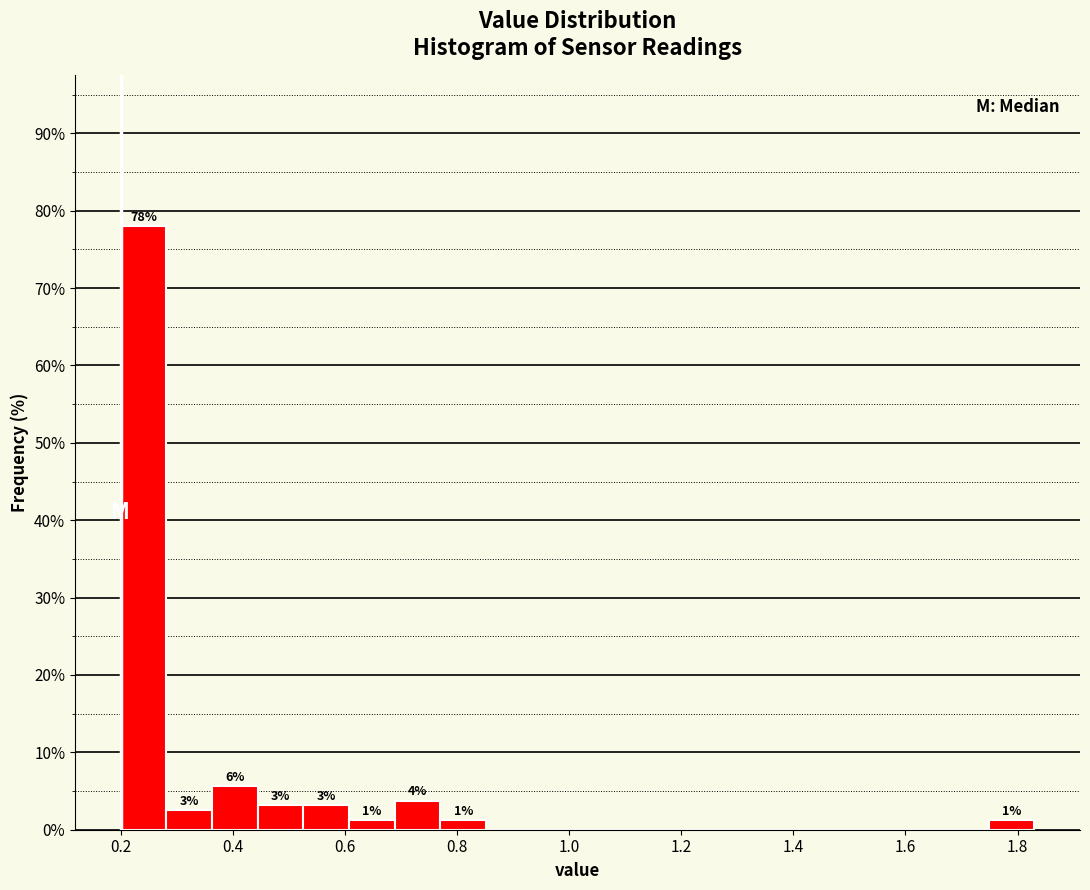

Over which range of the x-axis is the bar tallest?

0.20 to 0.28